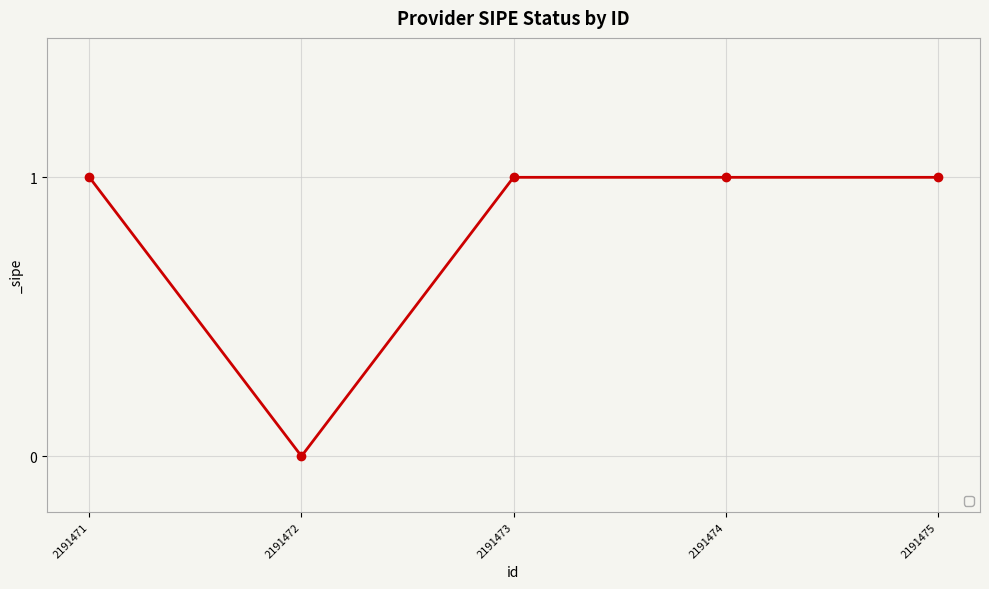

Where is the first local minimum?

2191472